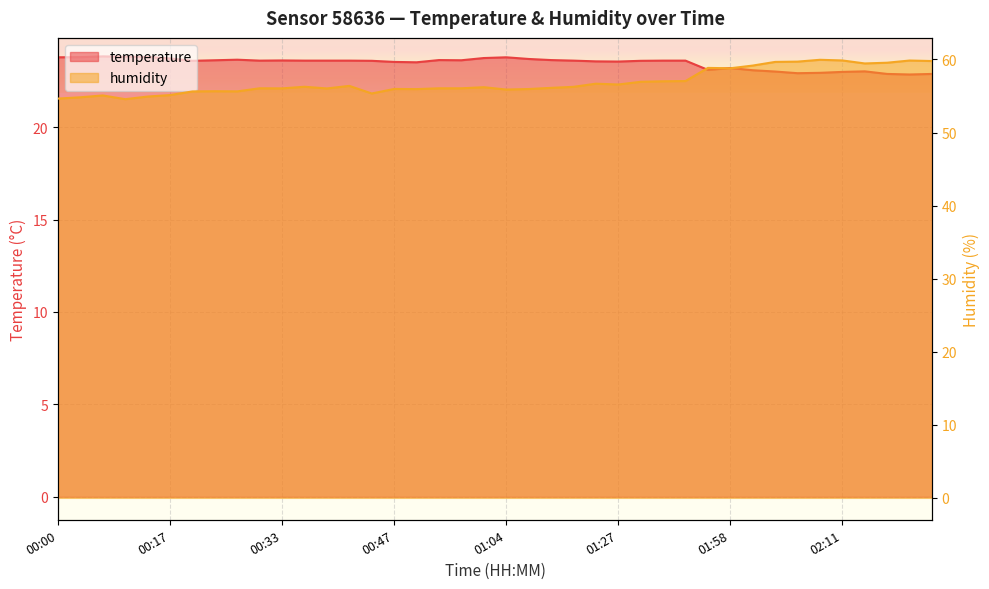

How many data points in humidity are less than 56?

14